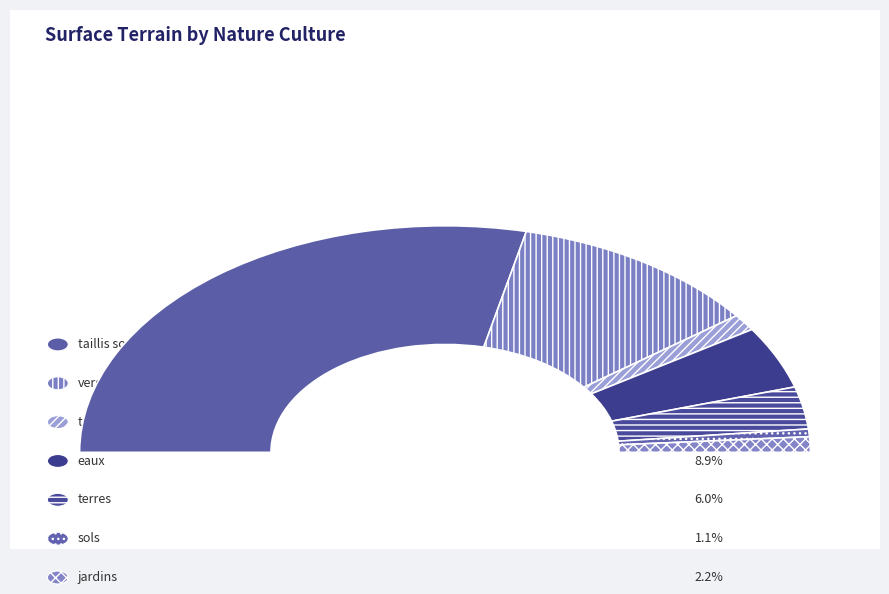

What percentage is the sols slice, to the nearest percent?

1%